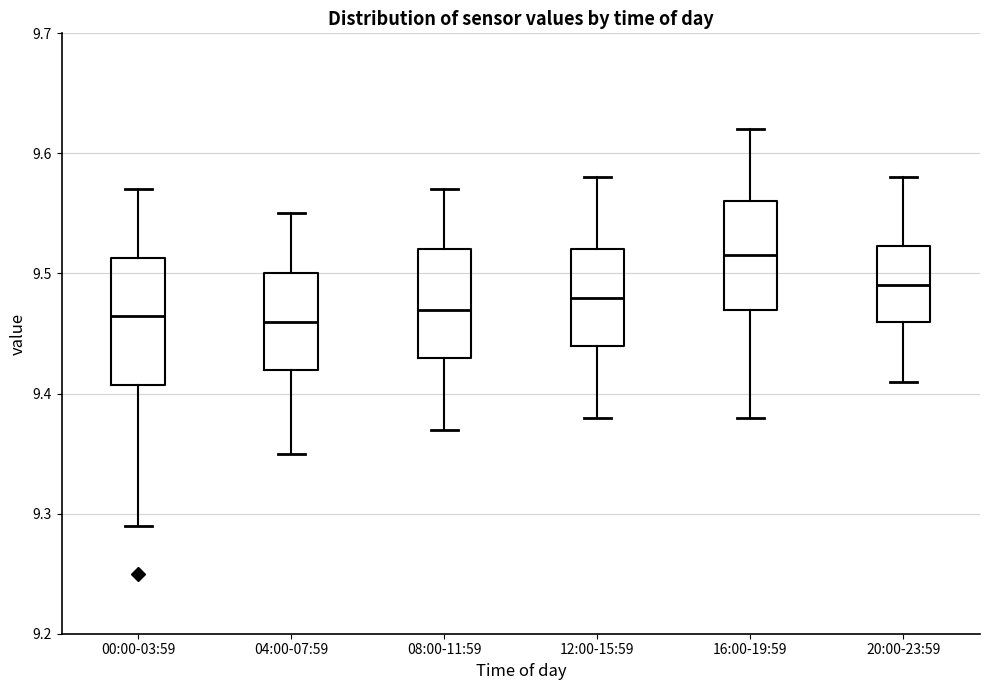

Reading left to right, read every box against the y-axis: the position of its median line, the range the box covers, and the ends of its whiskers. The values are not printed on the chart, so give them approximately, as read against the axis.

00:00-03:59: median 9.47, box 9.41 to 9.51, whiskers 9.29 to 9.57
04:00-07:59: median 9.46, box 9.42 to 9.50, whiskers 9.35 to 9.55
08:00-11:59: median 9.47, box 9.43 to 9.52, whiskers 9.37 to 9.57
12:00-15:59: median 9.48, box 9.44 to 9.52, whiskers 9.38 to 9.58
16:00-19:59: median 9.52, box 9.47 to 9.56, whiskers 9.38 to 9.62
20:00-23:59: median 9.49, box 9.46 to 9.52, whiskers 9.41 to 9.58